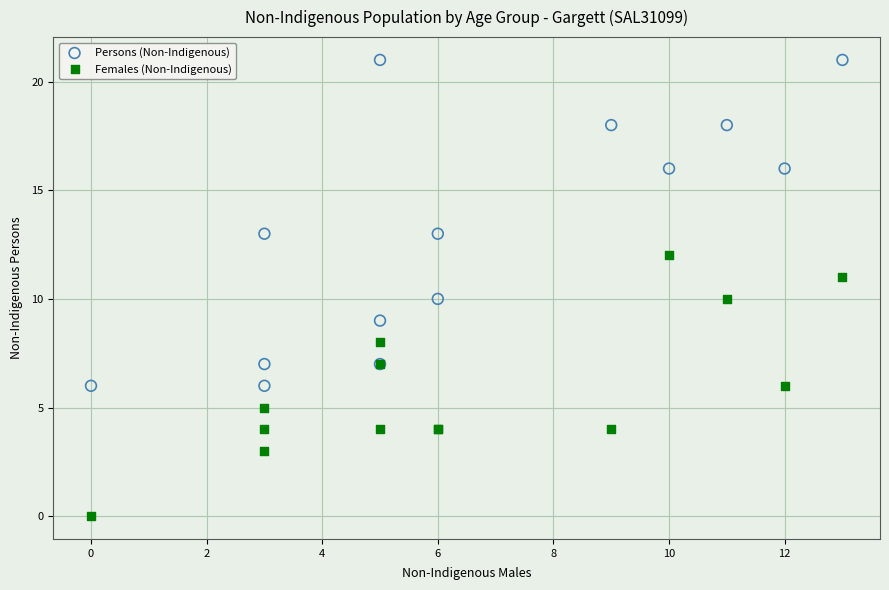

Which series contains the highest Y value?

Persons (Non-Indigenous)